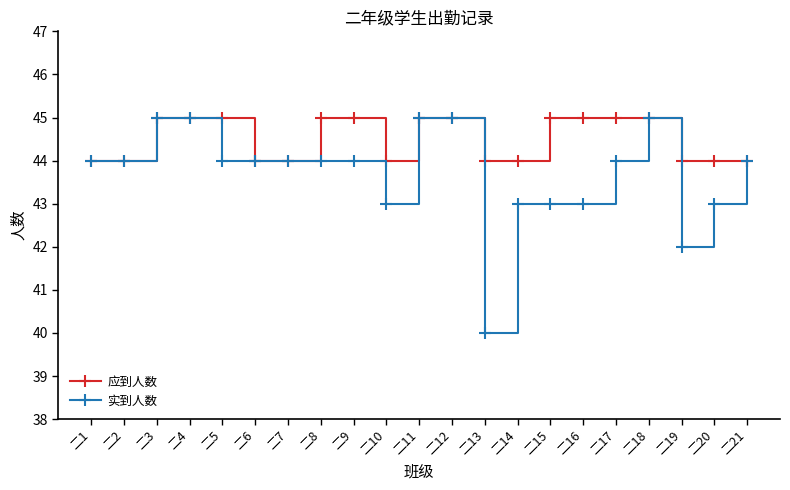

Rank the series at 二13 from lowest to highest value.

实到人数, 应到人数